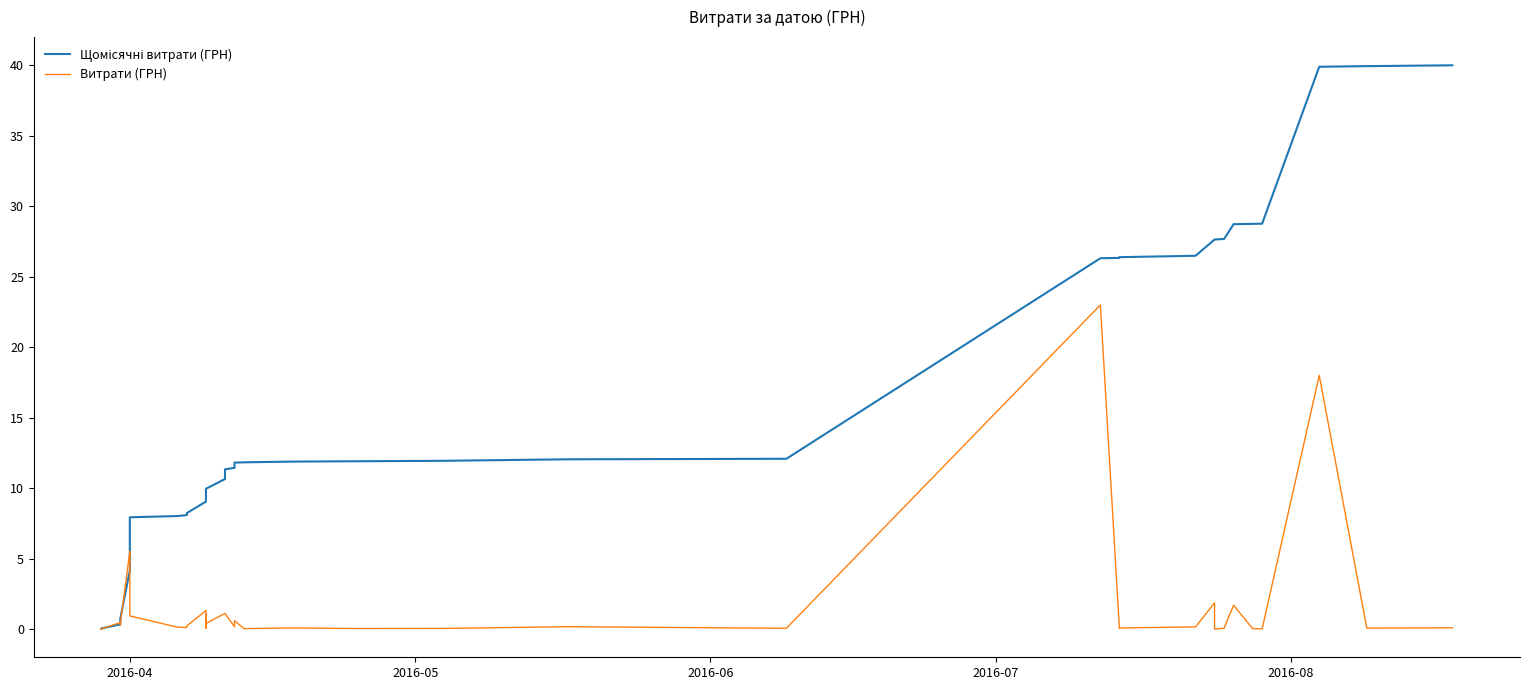

Which series has the largest range (max minus min)?

Щомісячні витрати (ГРН)